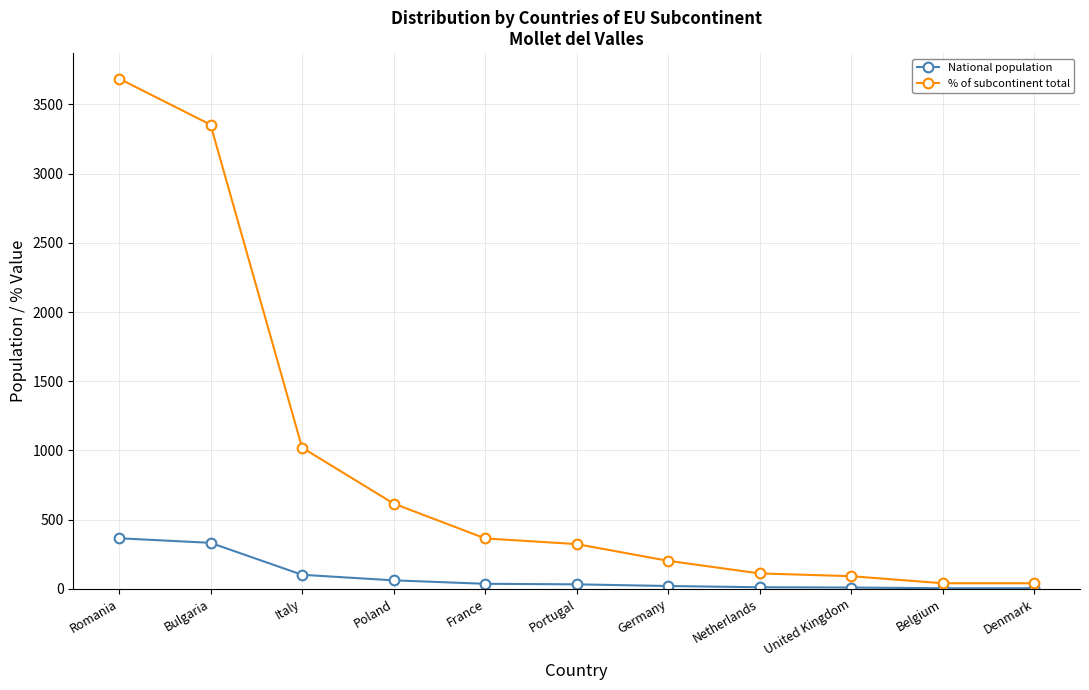

What is the value of the % of subcontinent total point at the 2nd from the left?

3354